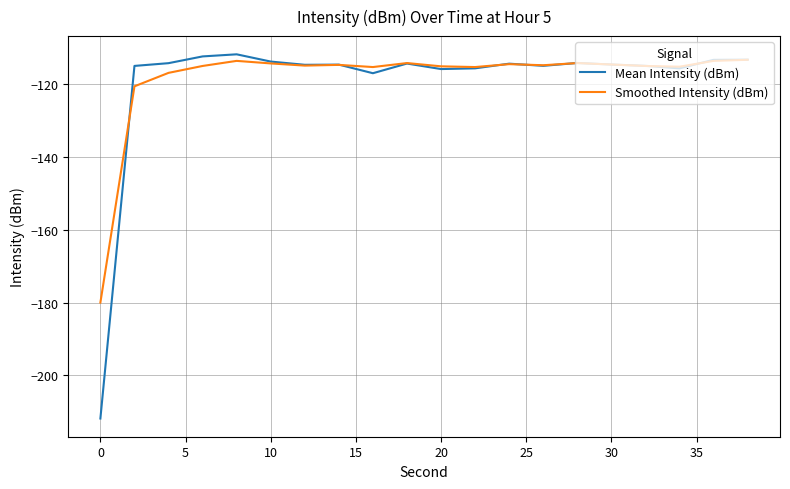

Which series has the widest spread of values?

Mean Intensity (dBm)